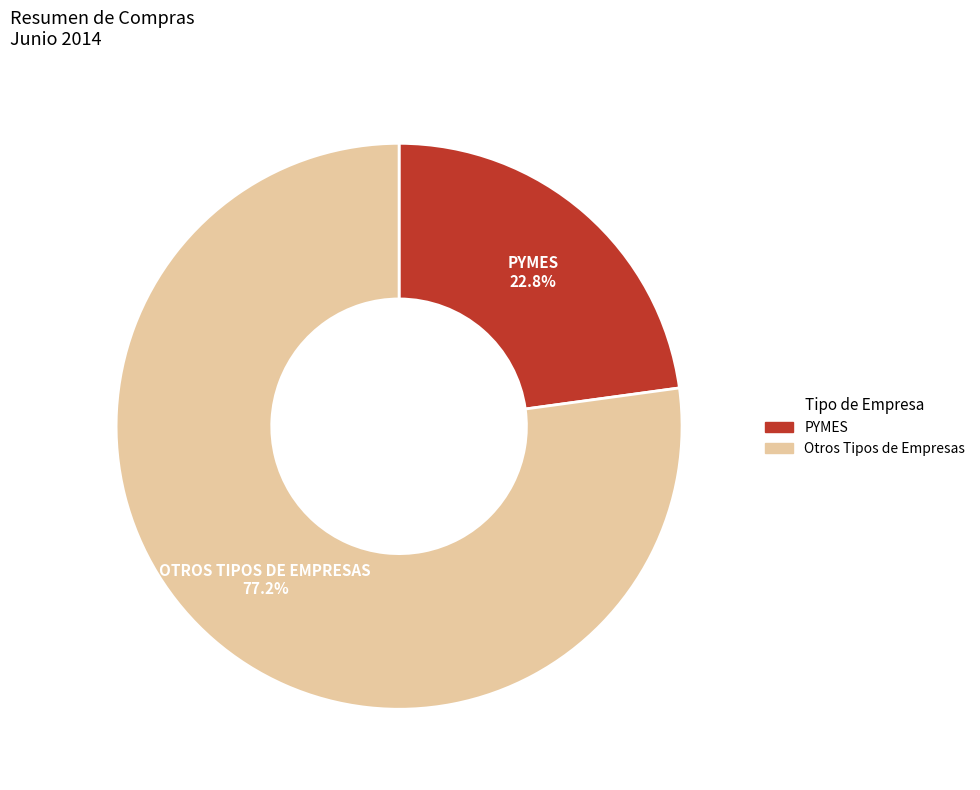

Is there any slice that represents more than half of the pie?

Yes